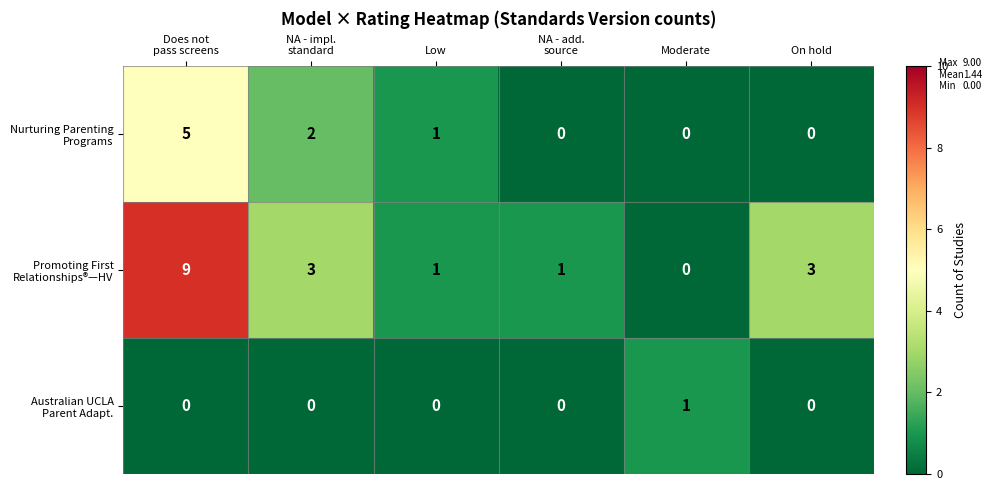

What is the maximum value shown in the chart?

9